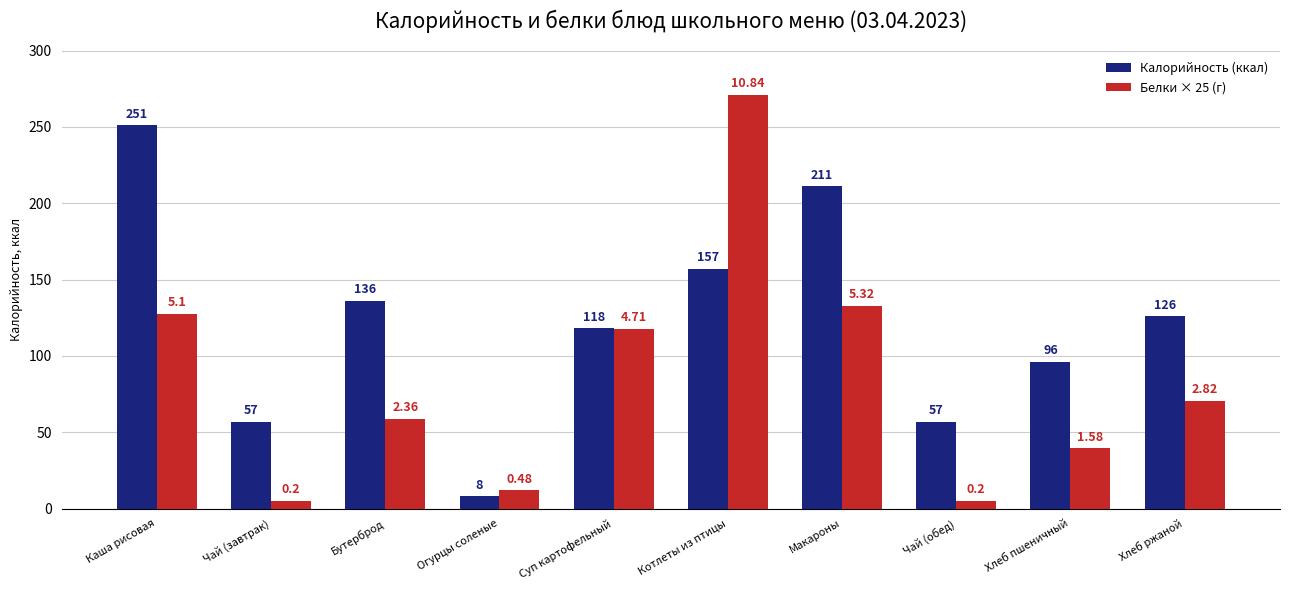

At which category is the sum across all series the highest?

Котлеты из птицы